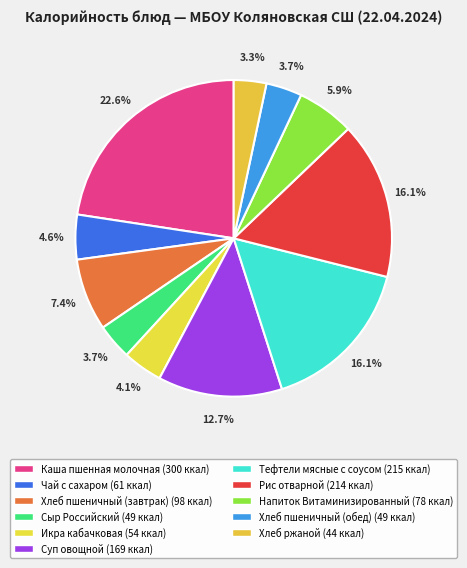

What percentage is the Напиток Витаминизированный slice, to the nearest percent?

6%